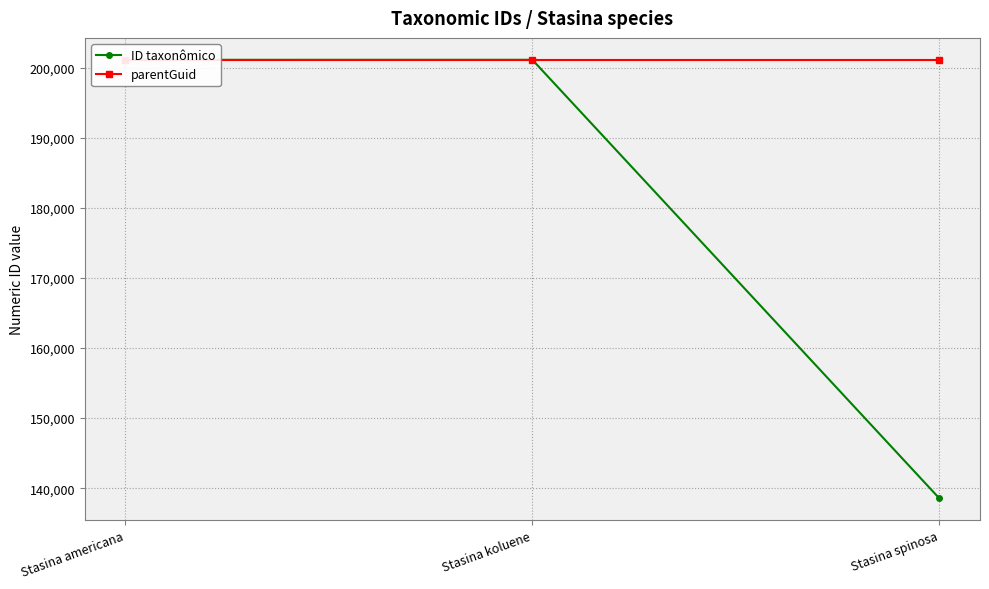

What is the minimum value shown in the chart?

138554